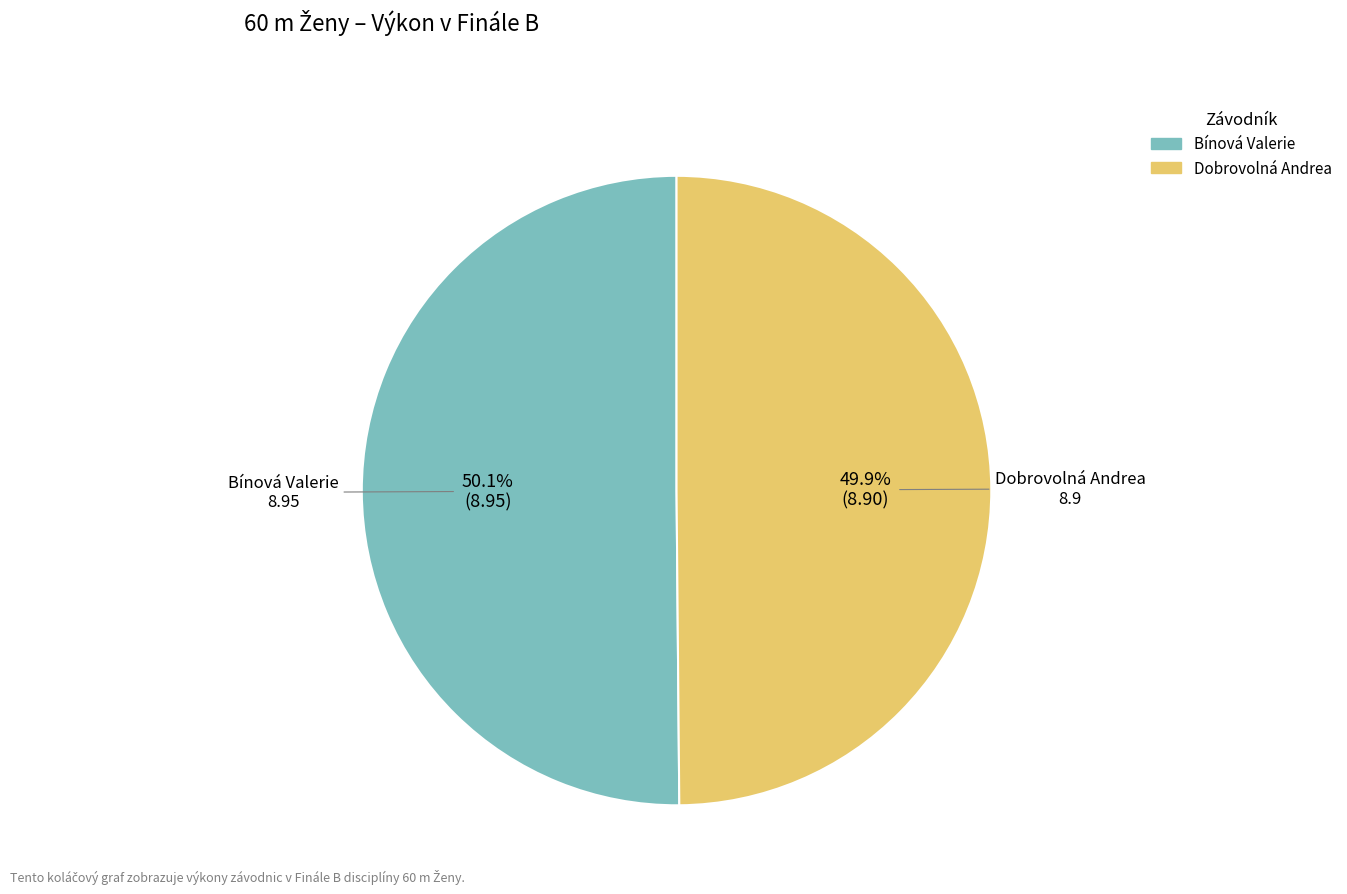

To the nearest percent, what is the combined percentage of Bínová Valerie and Dobrovolná Andrea?

100%